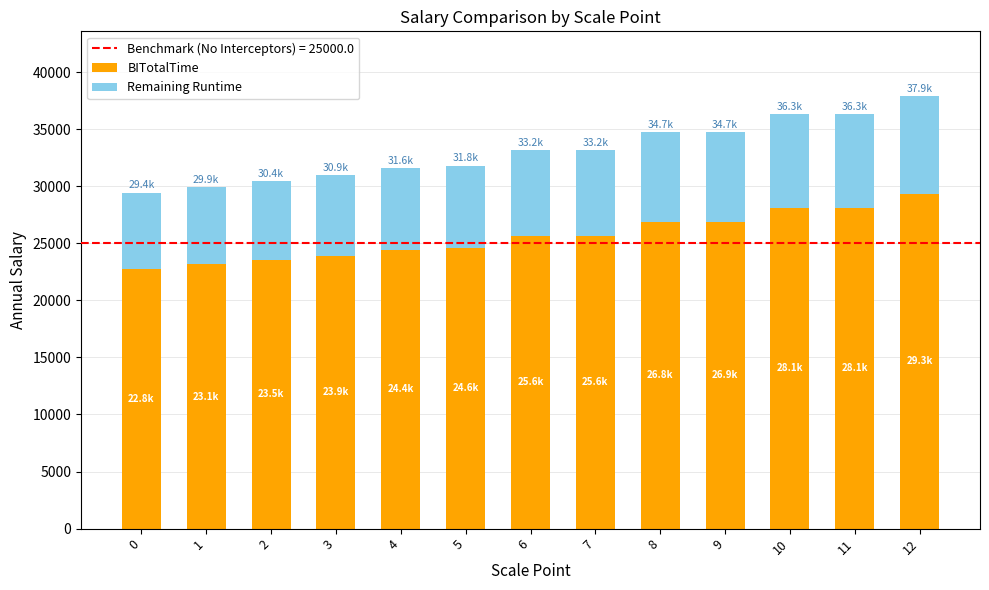

What is the difference between the BITotalTime values at 0 and 4?

1647.6